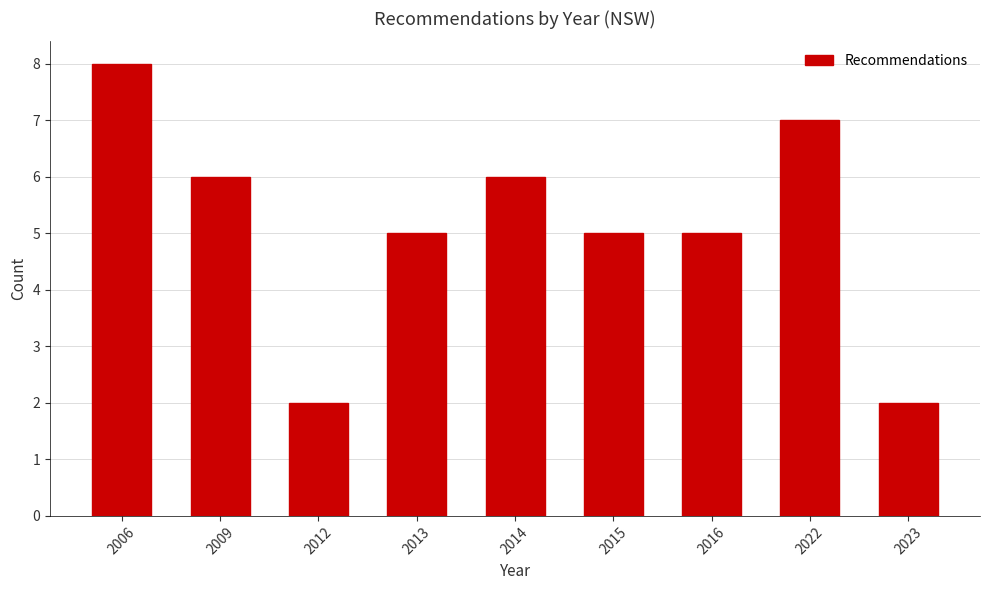

Reading right to left, transcribe all the data shown in this chart.

2023=2	2022=7	2016=5	2015=5	2014=6	2013=5	2012=2	2009=6	2006=8